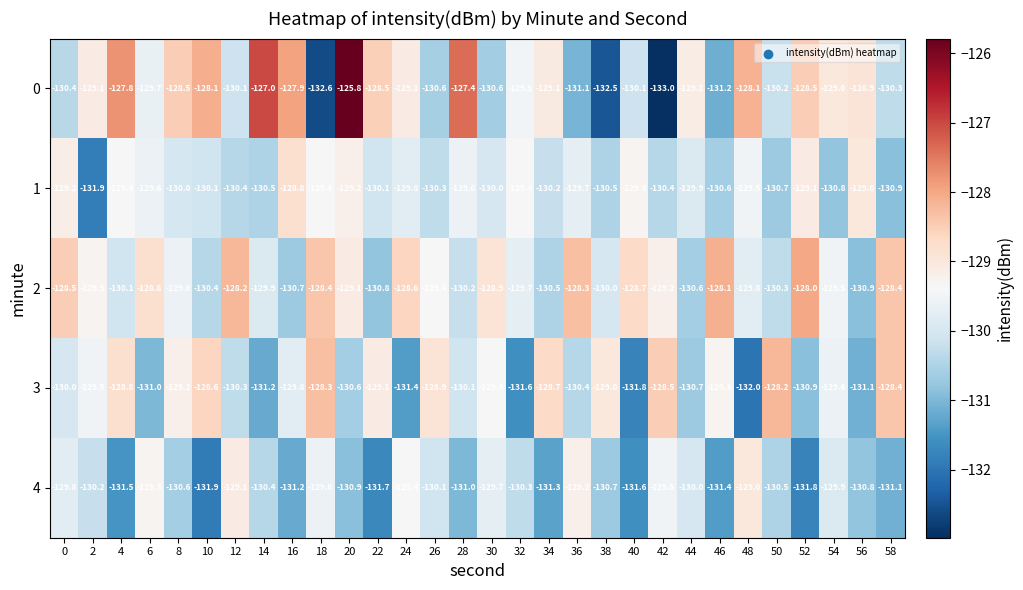

Count the number of data series in this chart.

5